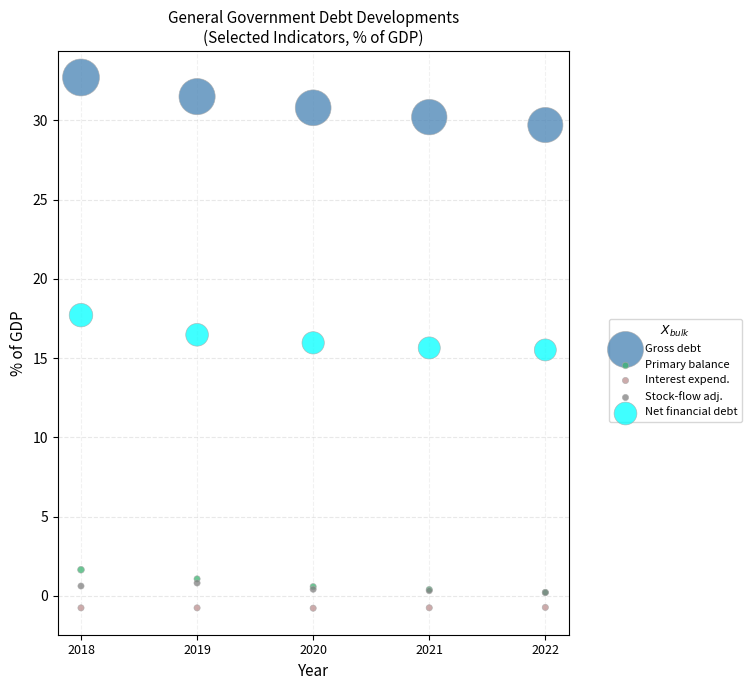

What are all the series names shown in the legend?

Gross debt, Primary balance, Interest expend., Stock-flow adj., Net financial debt